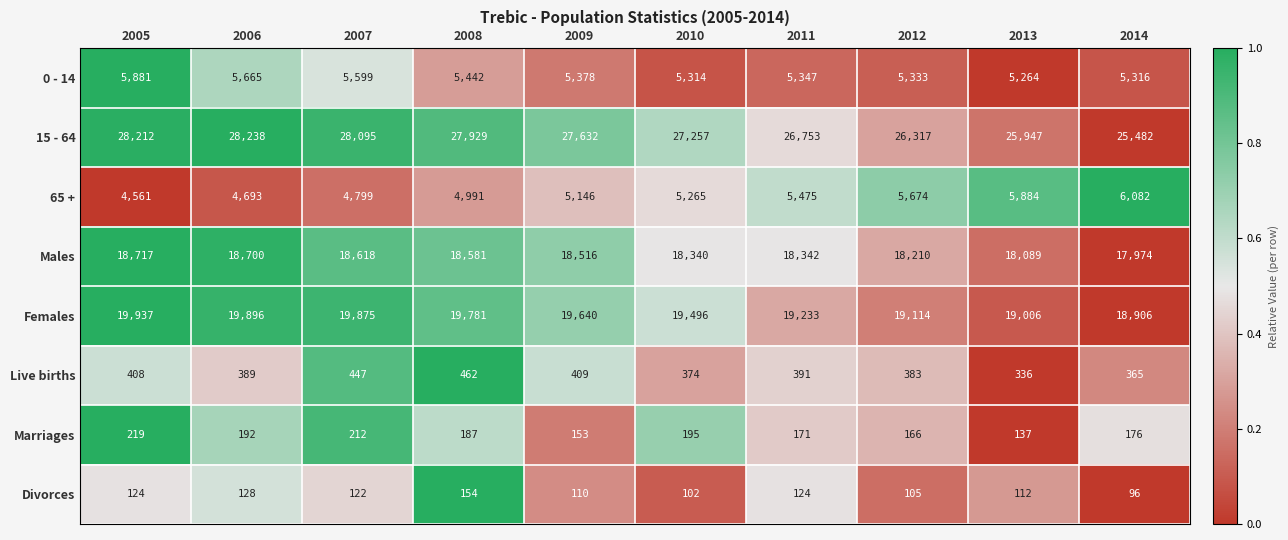

True or false: Divorces has a value of 261 at 2008.

False